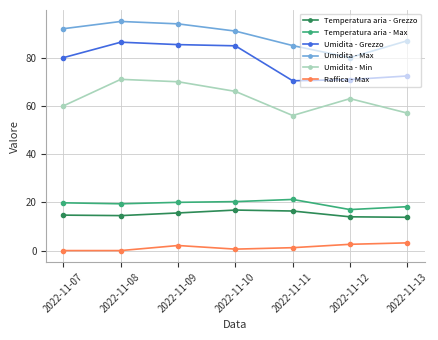

At which label does Temperatura aria - Max first exceed 19?

2022-11-07